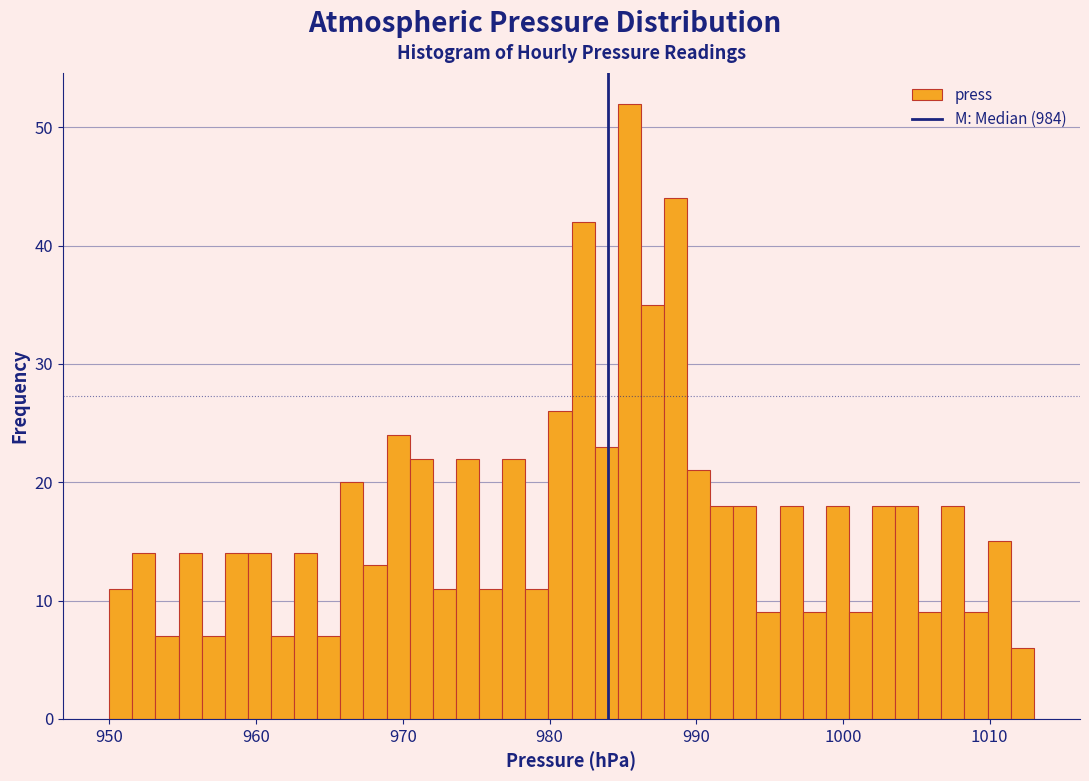

Read against the x-axis, roughly where is the centre of the tallest bar?

985